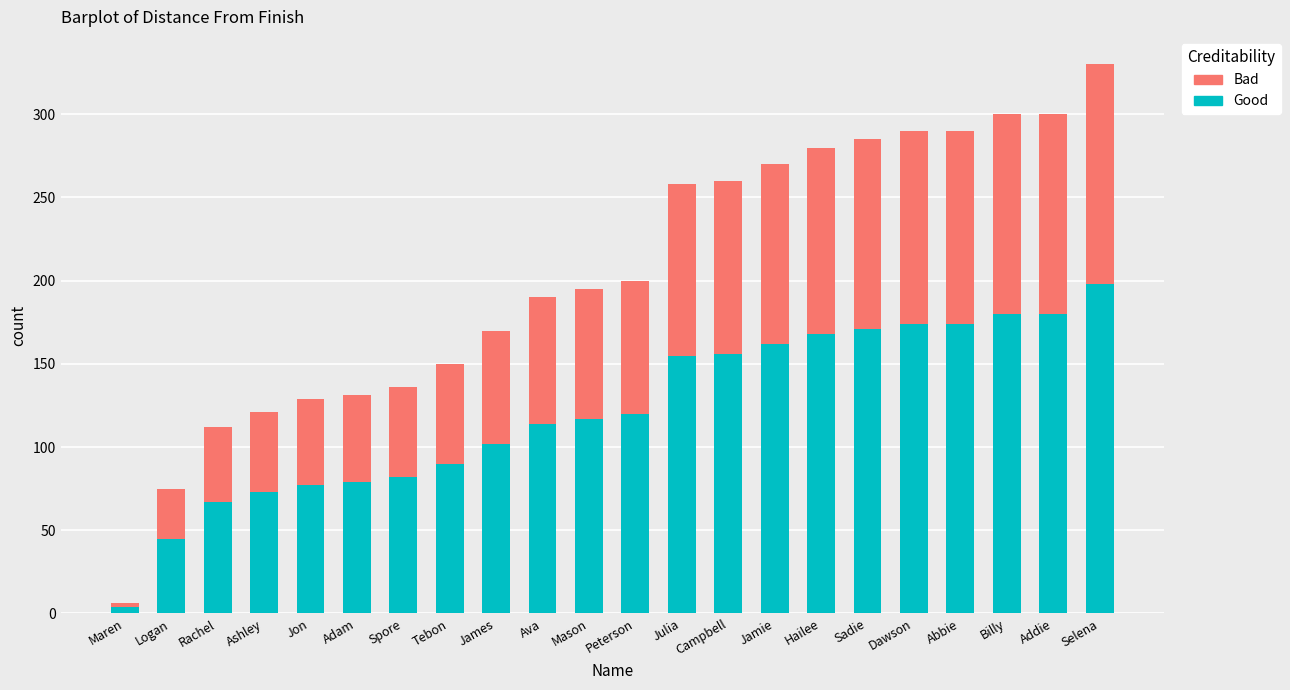

What is the highest value of the Good series?

198